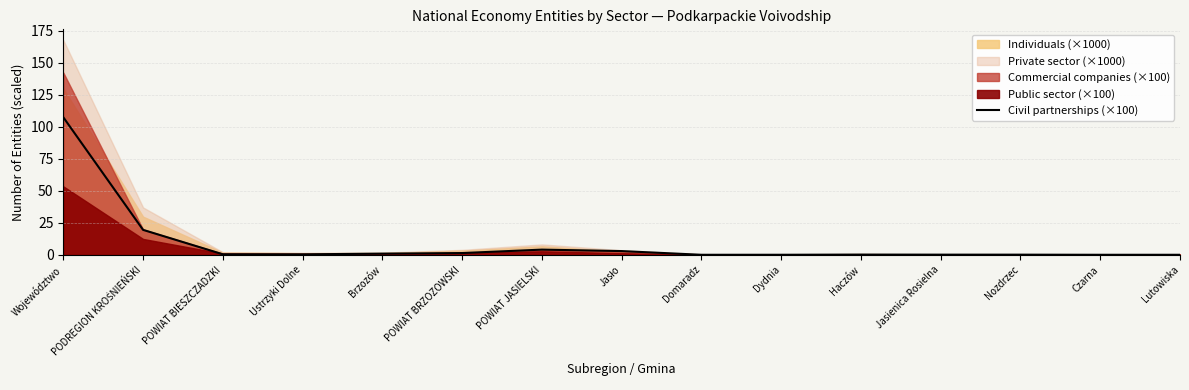

List the labels in order of value, largest first.

Województwo, PODREGION KROŚNIEŃSKI, POWIAT JASIELSKI, Jasło, POWIAT BRZOZOWSKI, Brzozów, POWIAT BIESZCZADZKI, Ustrzyki Dolne, Haczów, Jasienica Rosielna, Nozdrzec, Dydnia, Domaradz, Czarna, Lutowiska